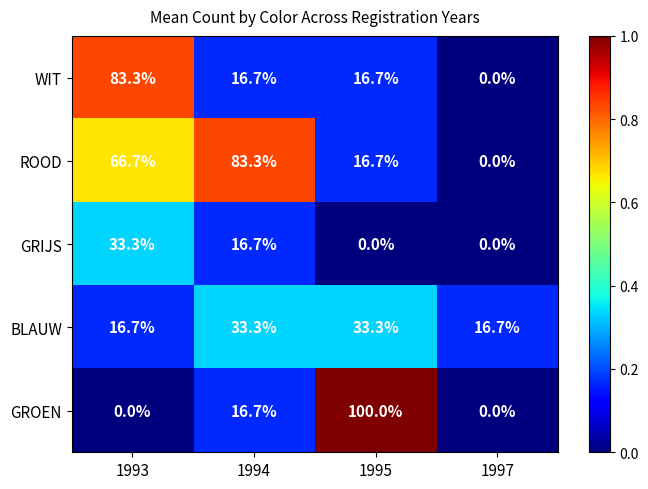

Which category has the highest value in the ROOD series?

1994